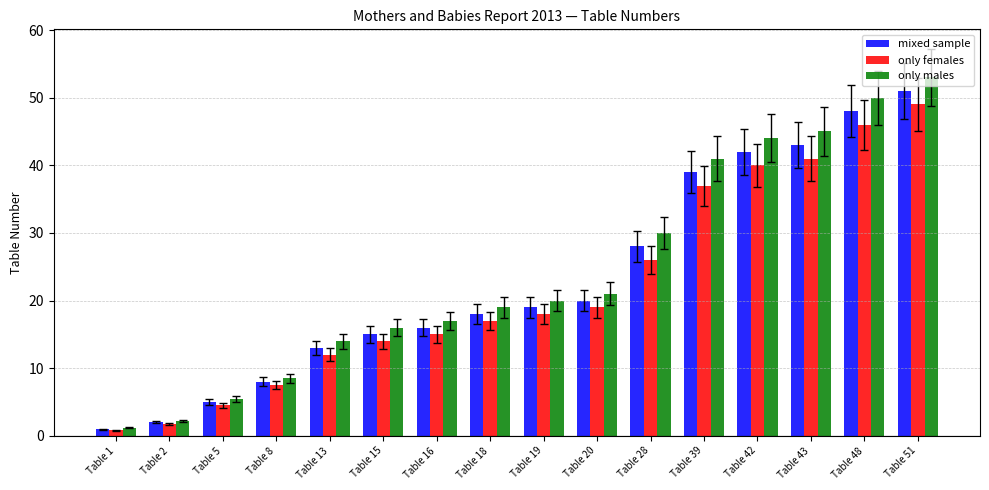

What is the maximum value for only males?

53.0